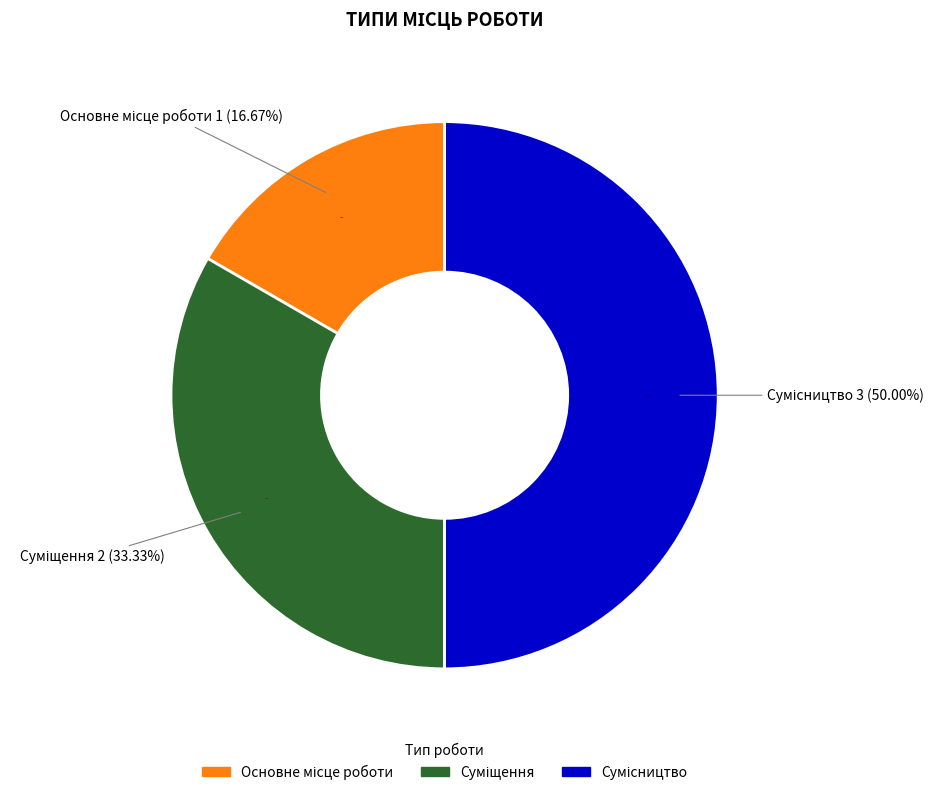

What is the change in value from Основне місце роботи to Сумісництво?

+2